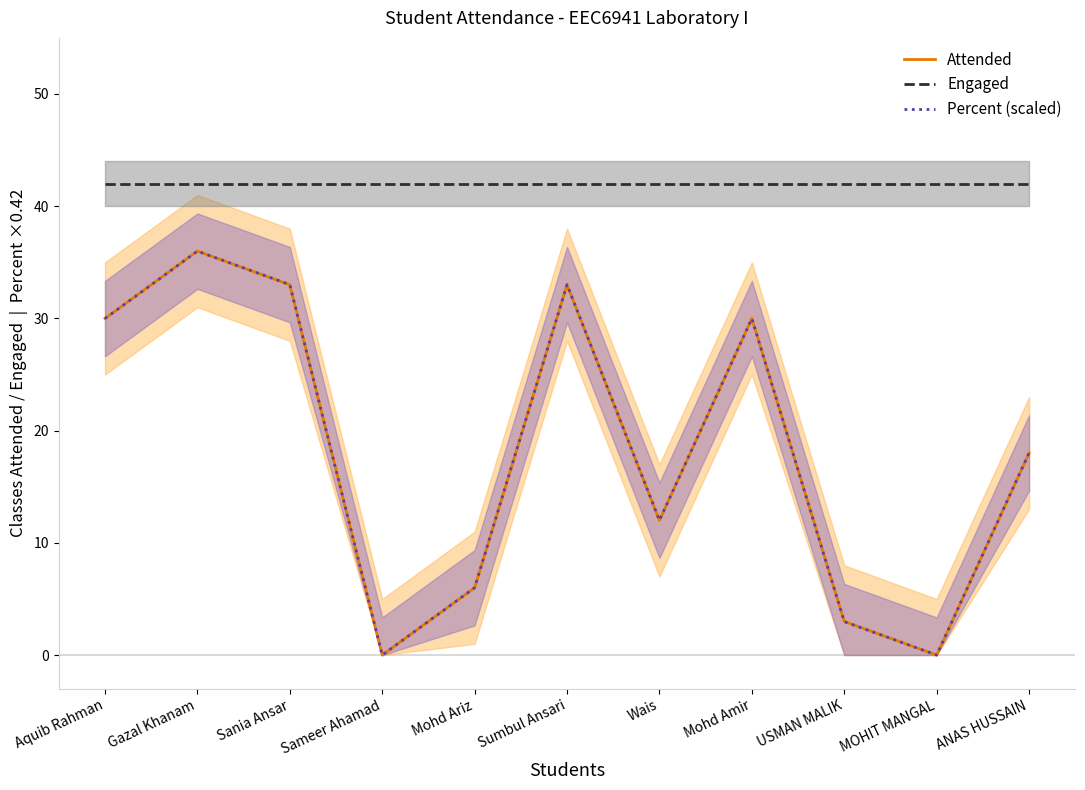

Is the value of Percent (scaled) at Sania Ansar greater than the value of Attended at MOHIT MANGAL?

Yes